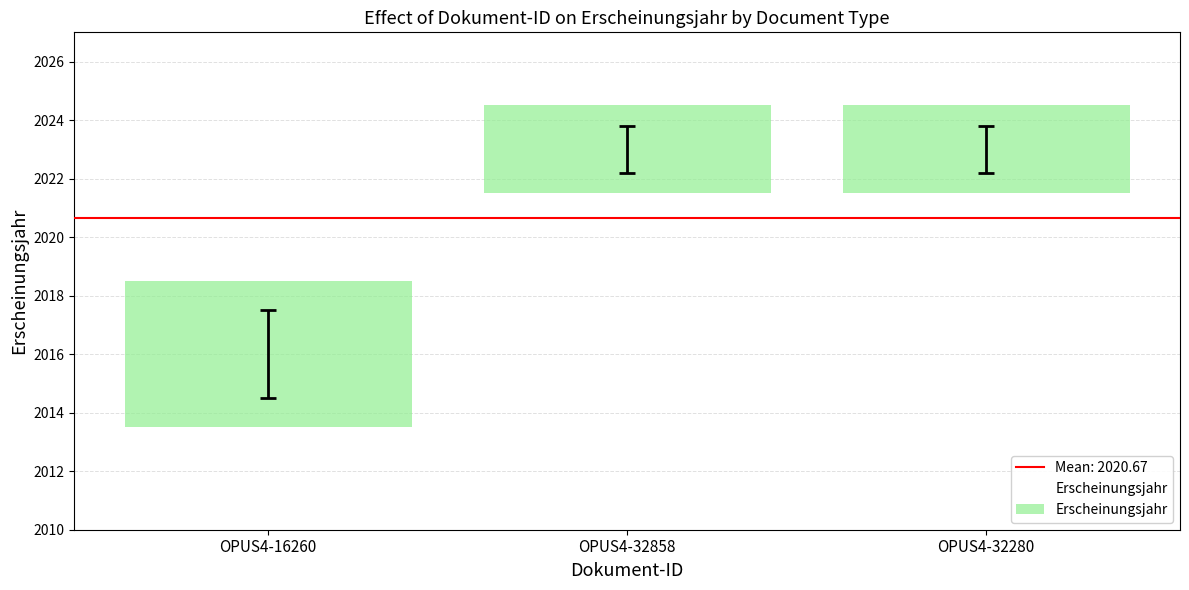

Reading left to right, extract all data points from this chart.

2016	2023	2023